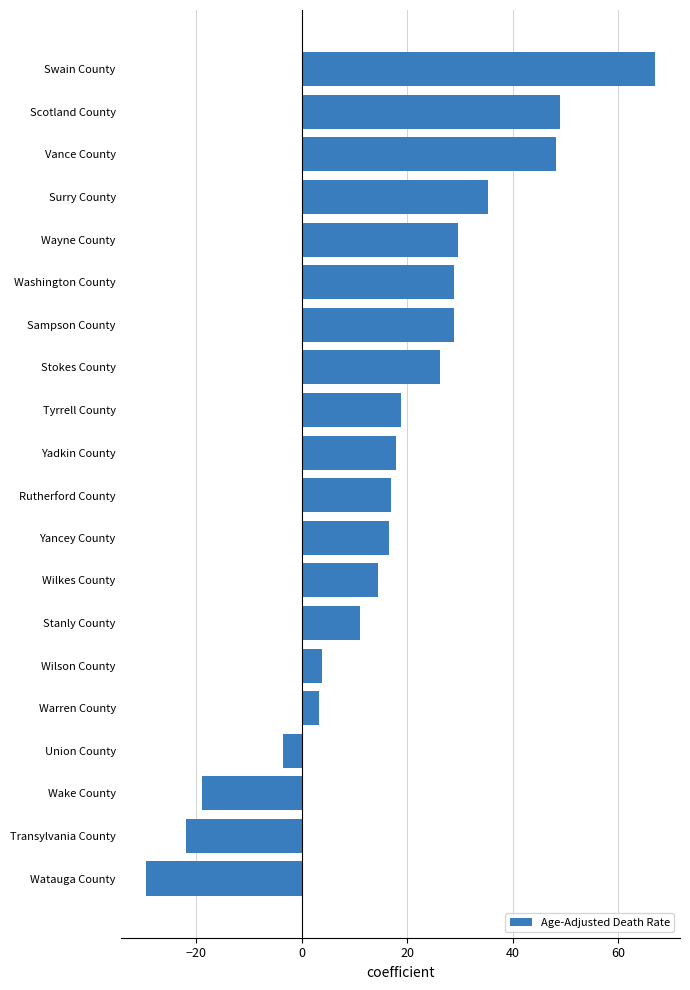

What is the approximate value at Tyrrell County?

18.8